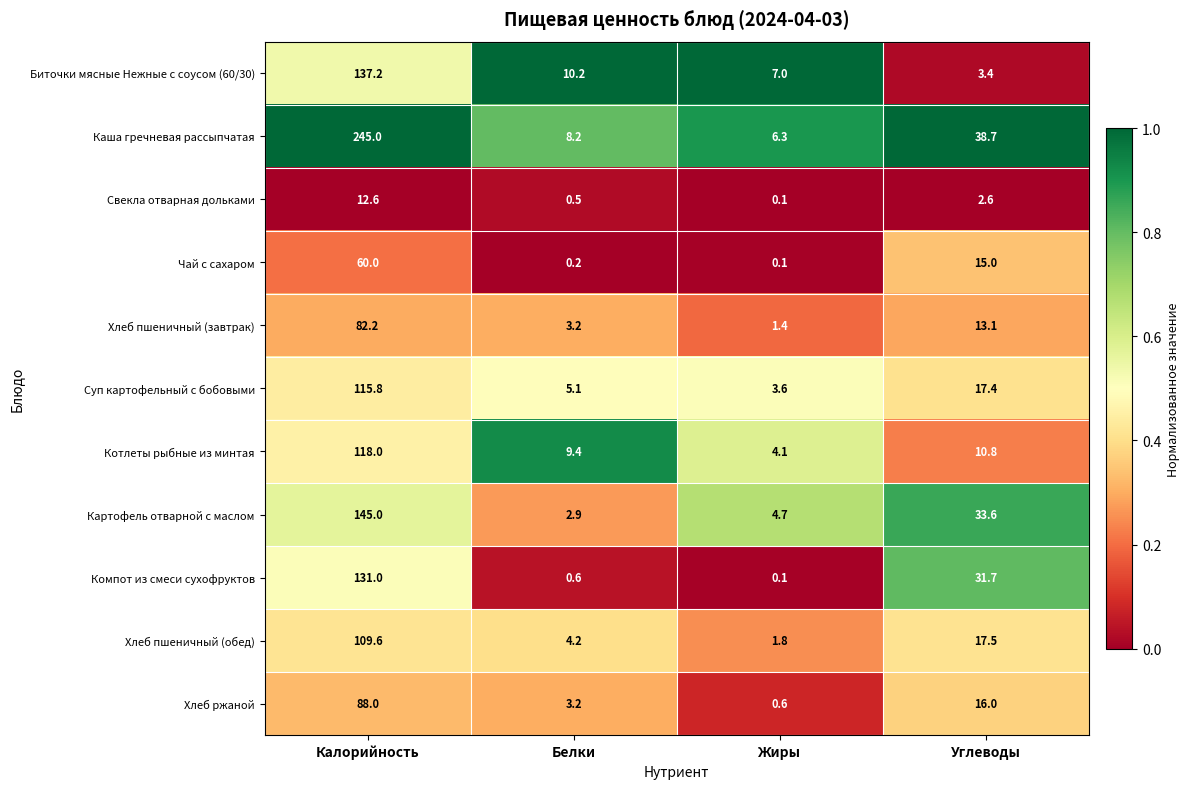

What is the approximate value of Биточки мясные Нежные с соусом (60/30) at Жиры?

7.0